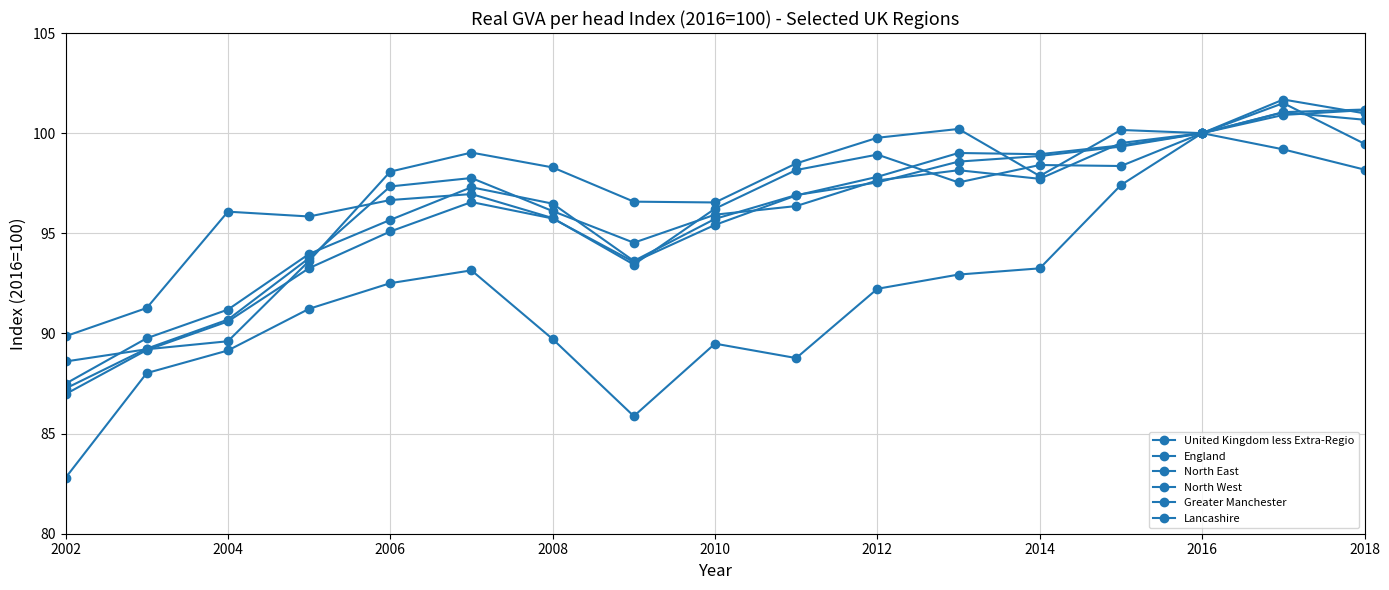

Is this an area chart (filled region under the line)?

No